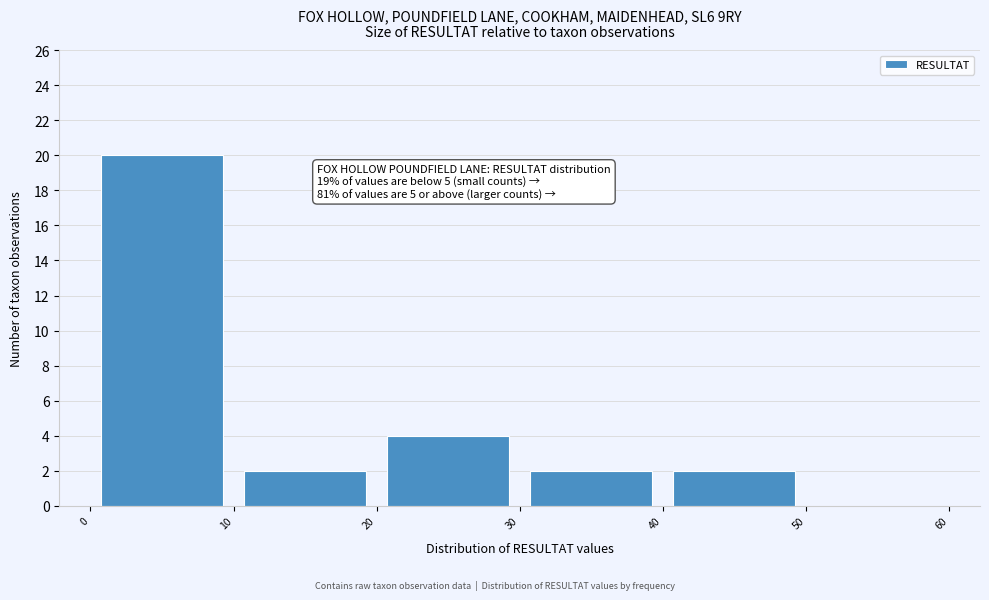

Over which range of the x-axis is the bar tallest?

0 to 10